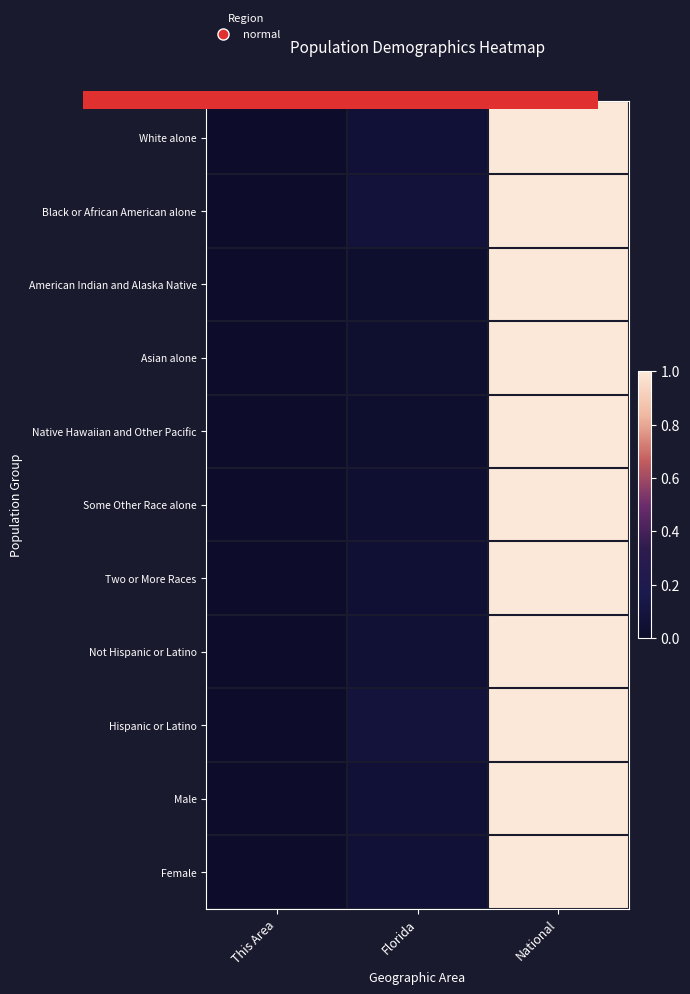

List the labels in order of American Indian and Alaska Native value, largest first.

National, Florida, This Area